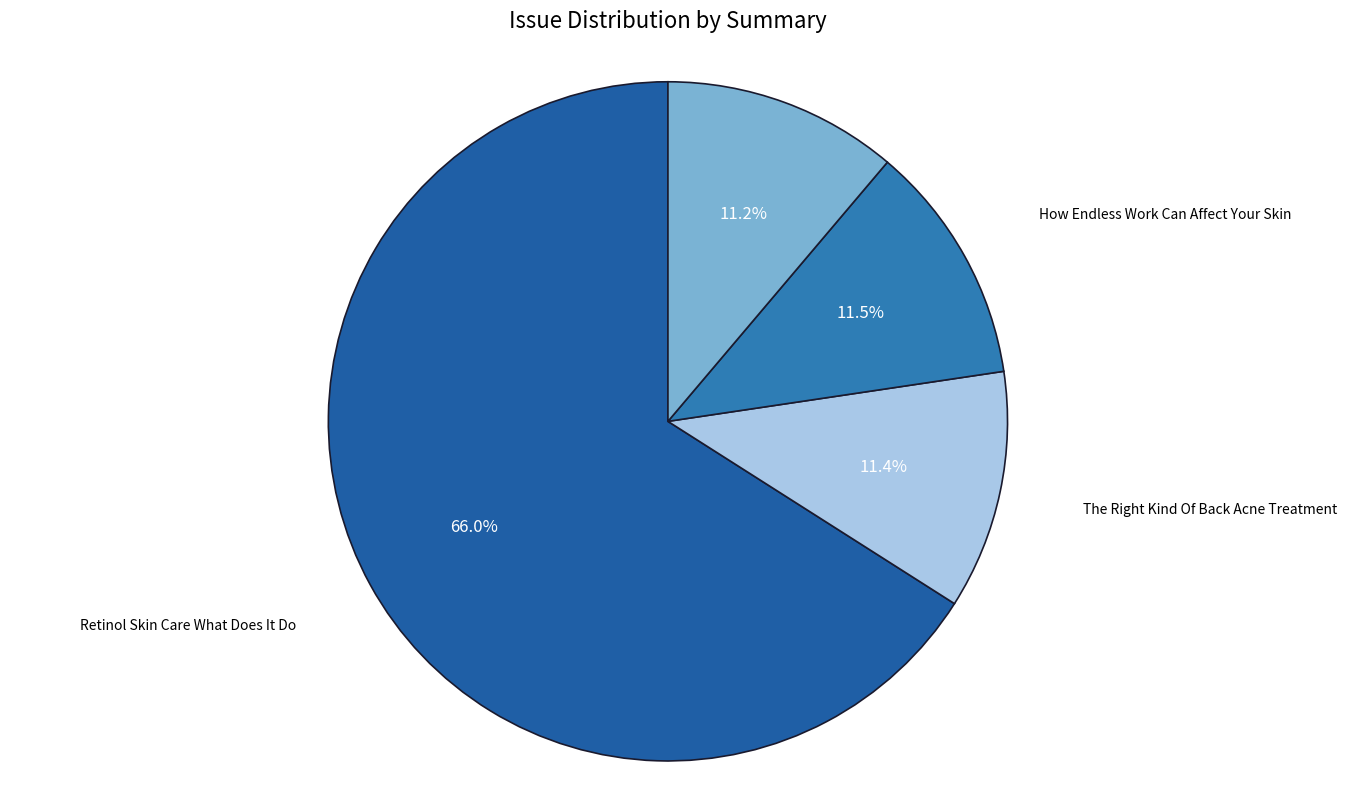

Is the sum of Do Skin Repair Cream Really function? and How Endless Work Can Affect Your Skin greater than half?

No